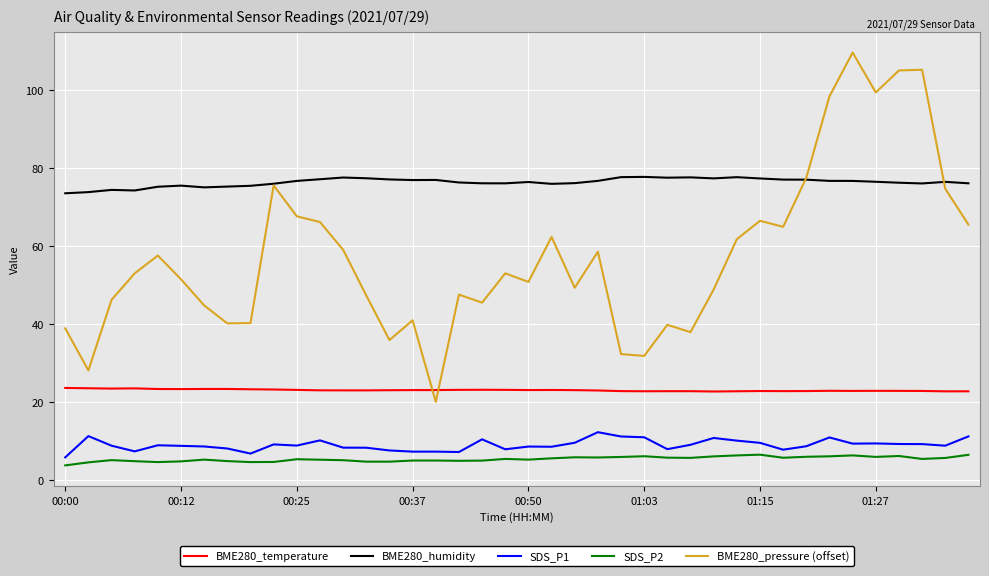

True or false: SDS_P1 and BME280_humidity cross at least once.

False